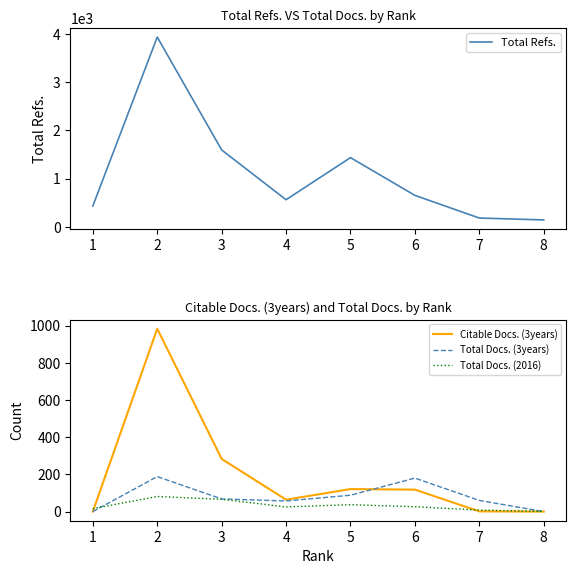

The Total Docs. (3years) series shows 18 at 3. True or false?

False